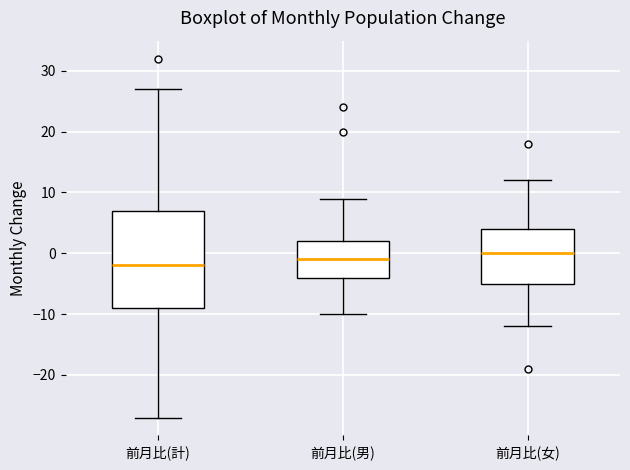

Which box's median line is the highest?

前月比(女)